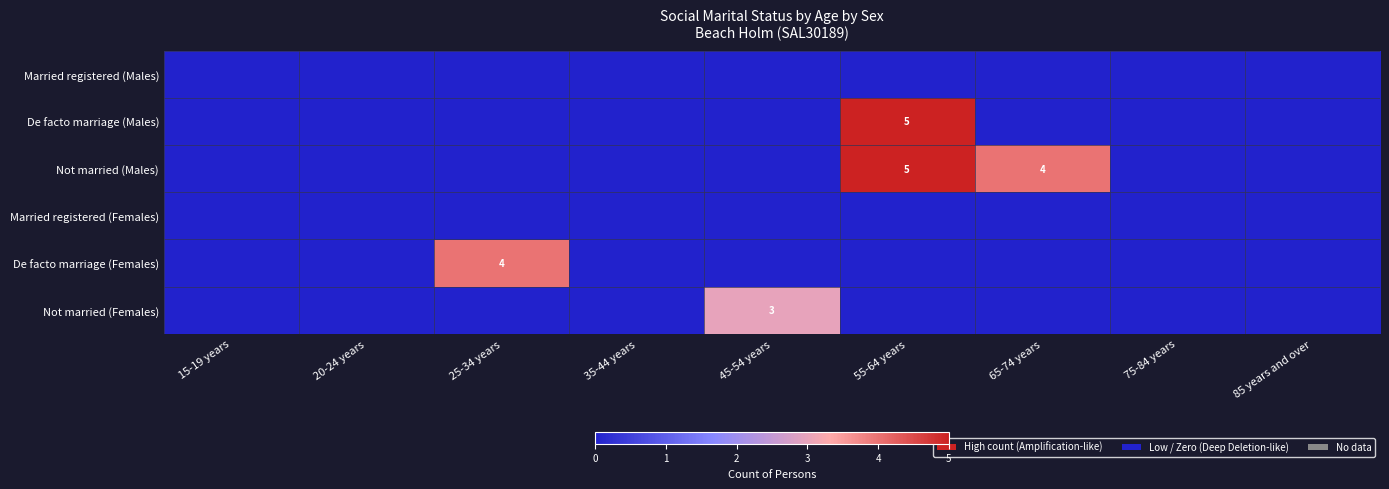

The value of De facto marriage (Males) at 55-64 years is 5. True or false?

True